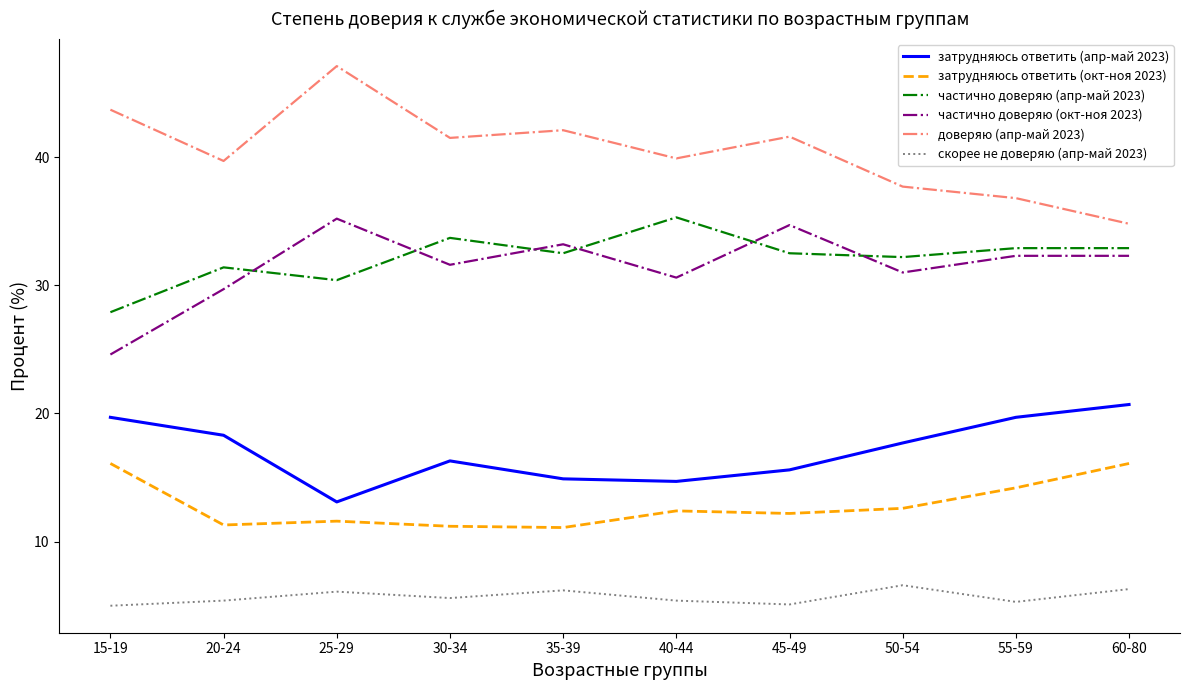

What is the difference between the second highest and second lowest values in the частично доверяю (апр-май 2023) series?

3.3